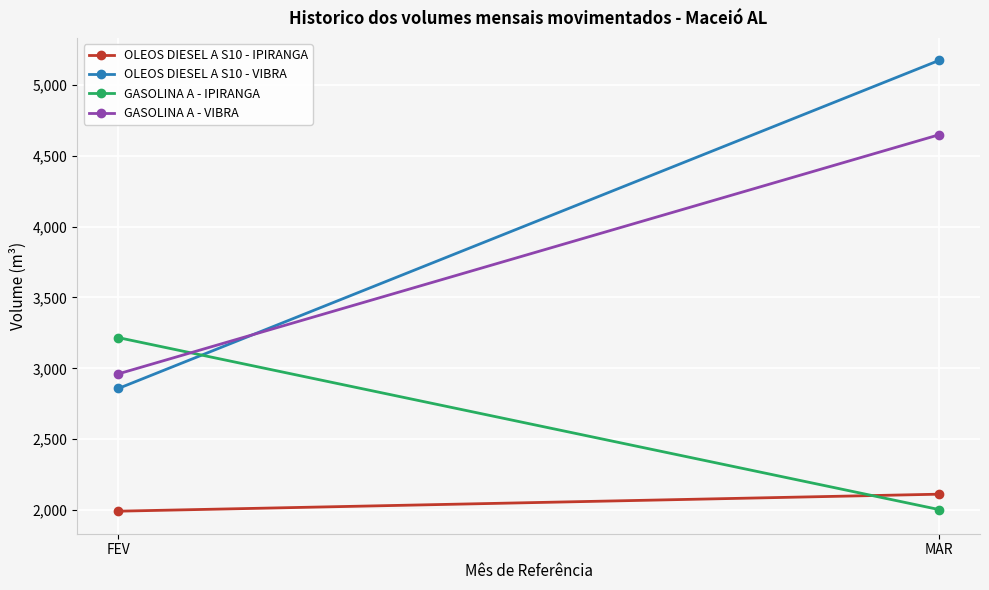

What is the total value across all series at FEV?

11029.1